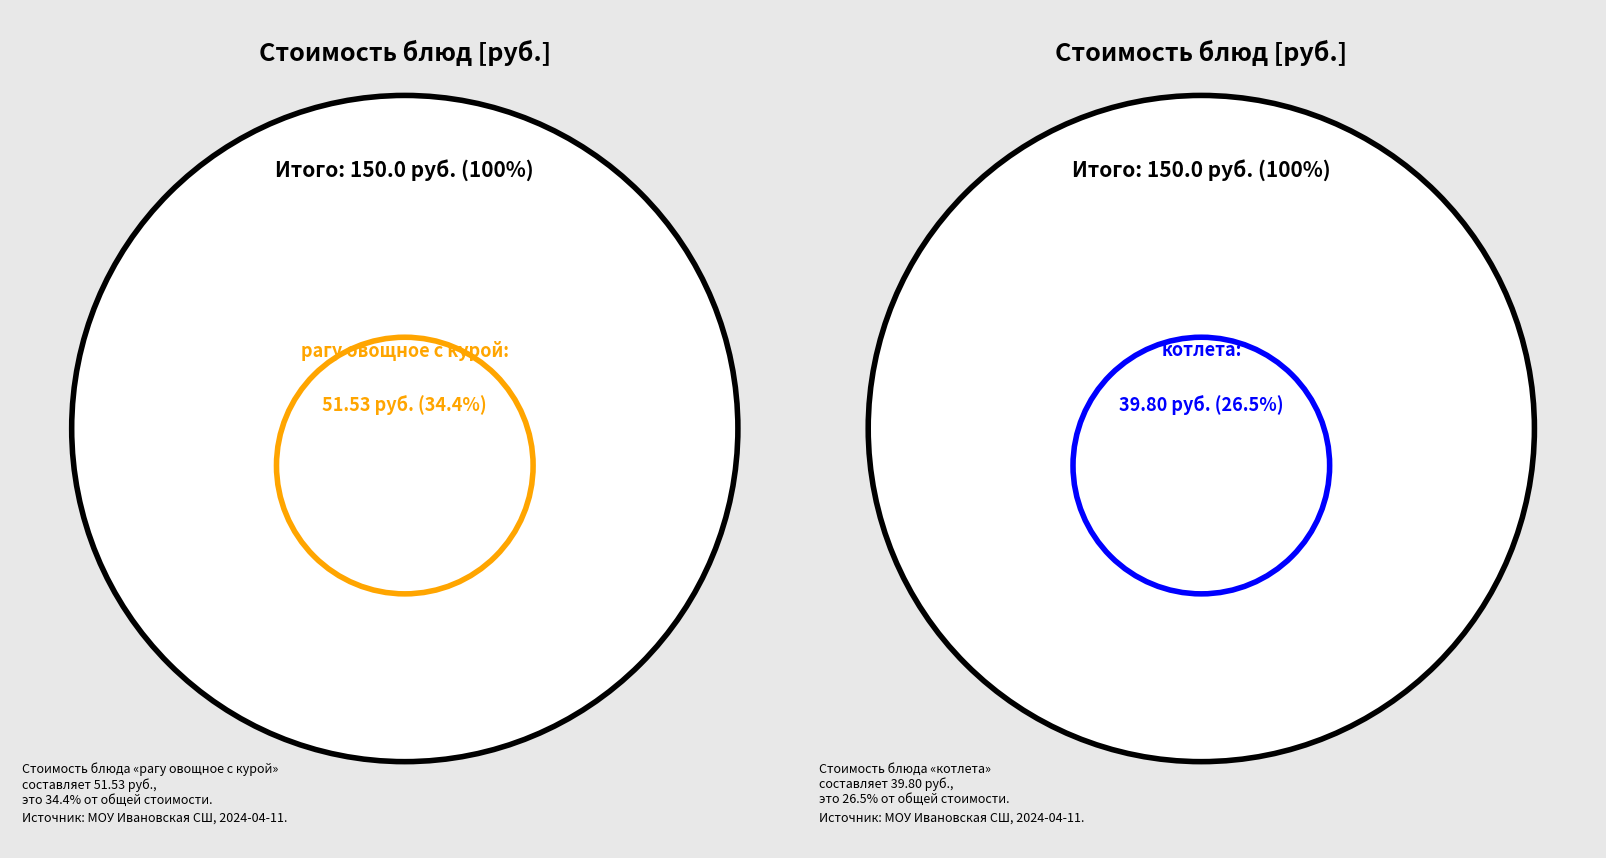

True or false: чай accounts for 2% of the total.

True